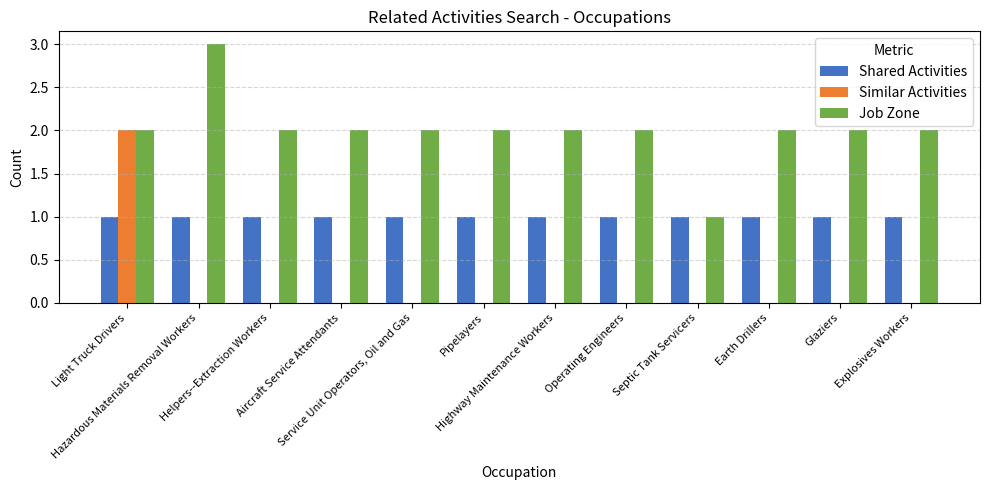

Reading left to right, extract all data points from this chart.

Shared Activities: 1	1	1	1	1	1	1	1	1	1	1	1
Similar Activities: 2	0	0	0	0	0	0	0	0	0	0	0
Job Zone: 2	3	2	2	2	2	2	2	1	2	2	2